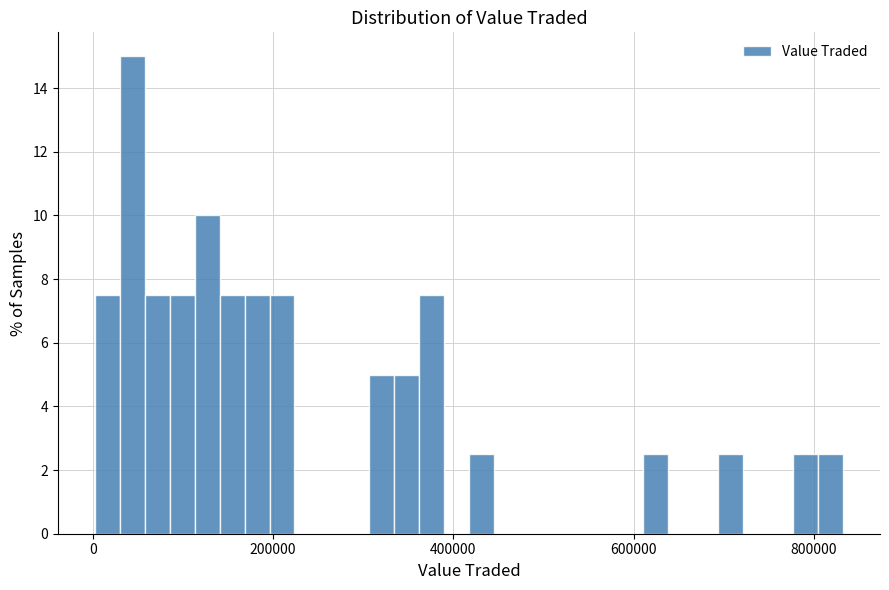

Read against the x-axis, roughly where is the centre of the tallest bar?

40000